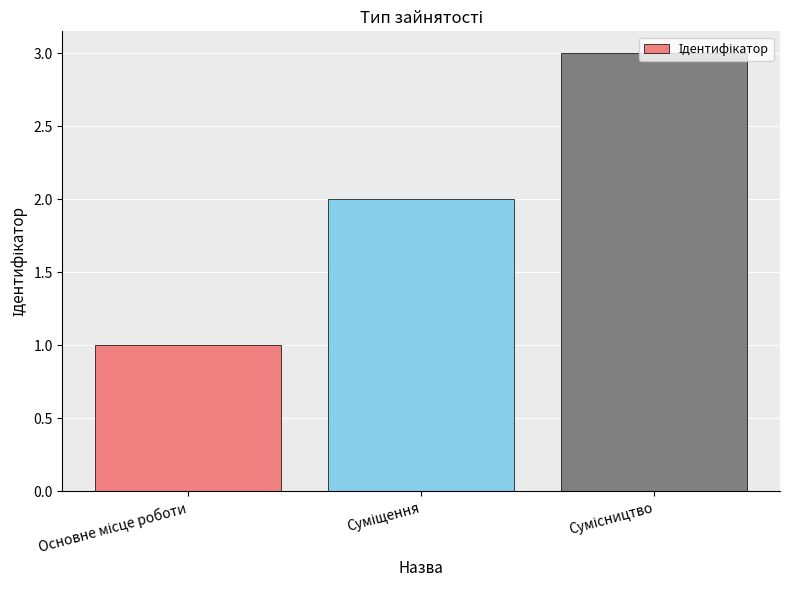

What is the maximum value shown in the chart?

3